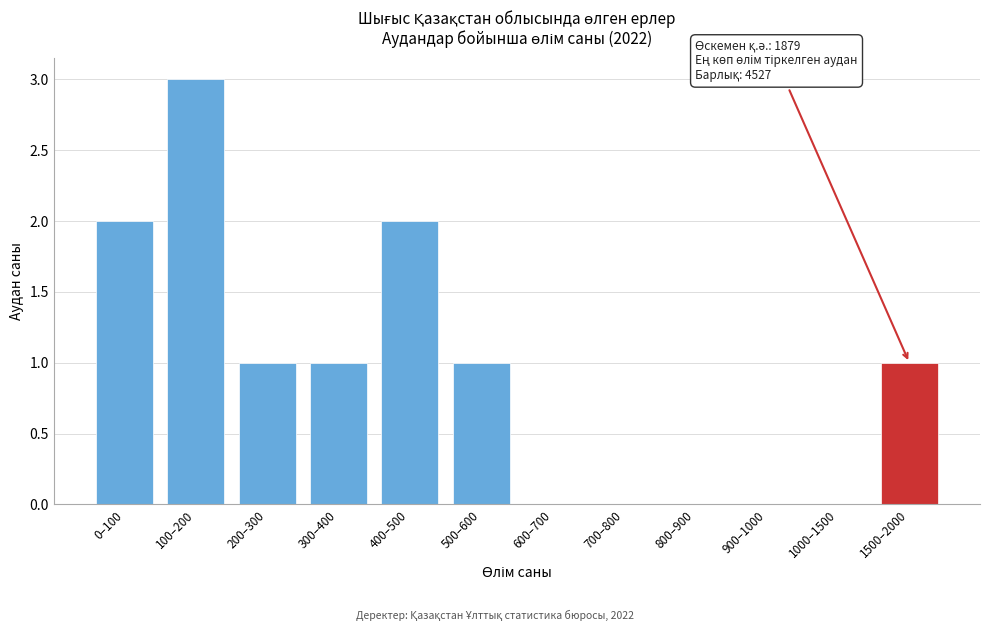

Reading left to right, list all the values displayed in this chart.

0–100=2	100–200=3	200–300=1	300–400=1	400–500=2	500–600=1	600–700=0	700–800=0	800–900=0	900–1000=0	1000–1500=0	1500–2000=1